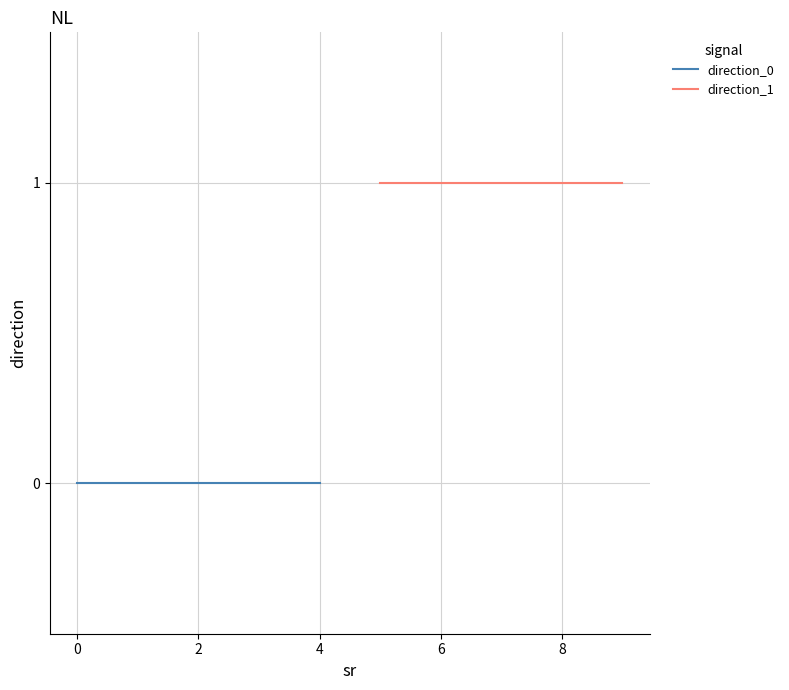

Is it true that direction_0 equals 0 at 2?

True